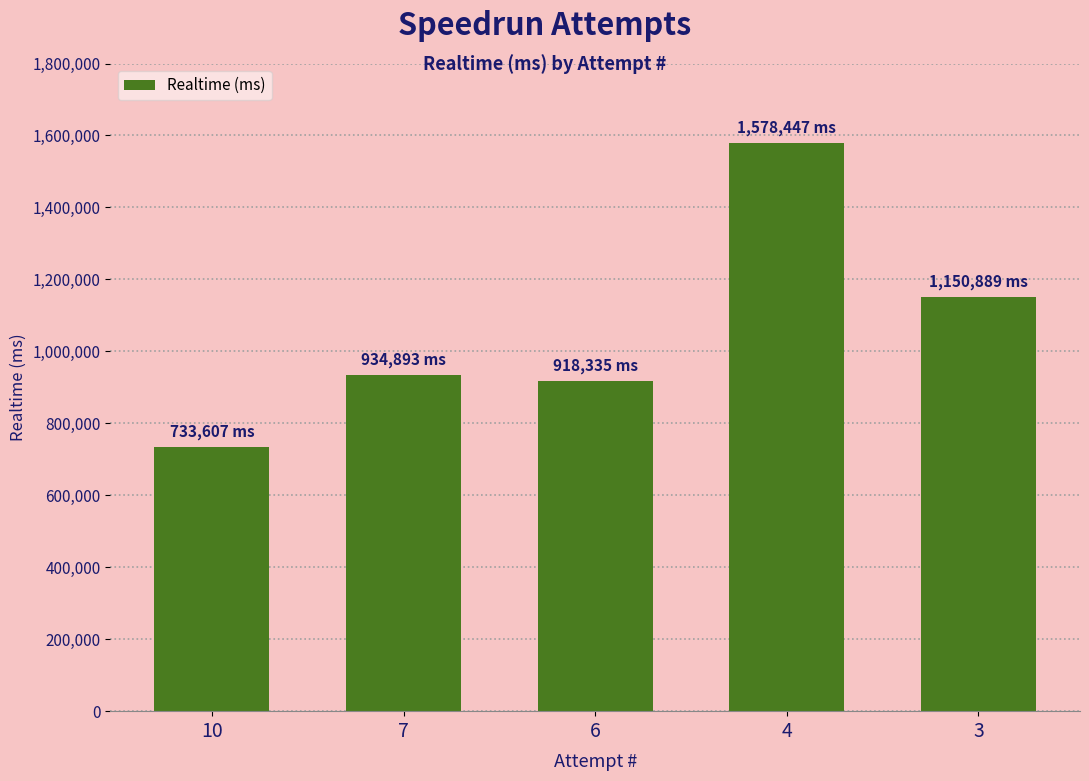

What is the value of the 5th bar from the left?

1150889